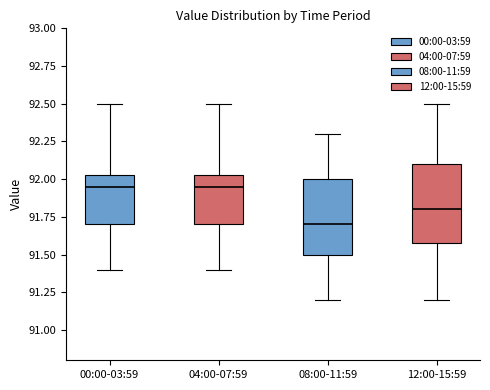

Which box has the lowest median line?

08:00-11:59